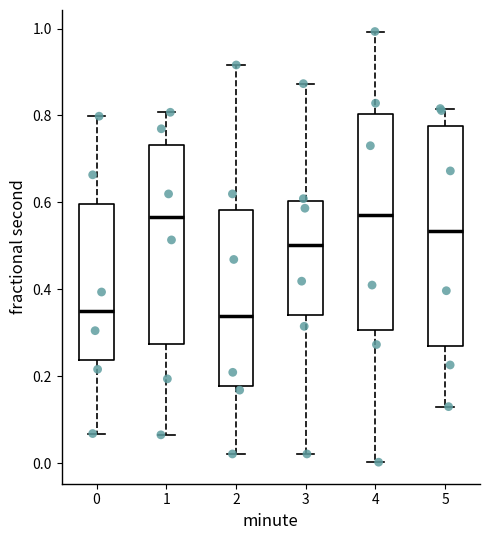

Reading left to right, transcribe this box plot: for each box, give where its median line is, the range the box spans, and where its two whiskers end, as read against the y-axis. The values are not printed on the chart, so give them approximately, as read against the axis.

0: median 0.34, box 0.24 to 0.60, whiskers 0.06 to 0.80
1: median 0.56, box 0.28 to 0.74, whiskers 0.06 to 0.80
2: median 0.34, box 0.18 to 0.58, whiskers 0.02 to 0.92
3: median 0.50, box 0.34 to 0.60, whiskers 0.02 to 0.88
4: median 0.56, box 0.30 to 0.80, whiskers 0.00 to 1.00
5: median 0.54, box 0.26 to 0.78, whiskers 0.12 to 0.82